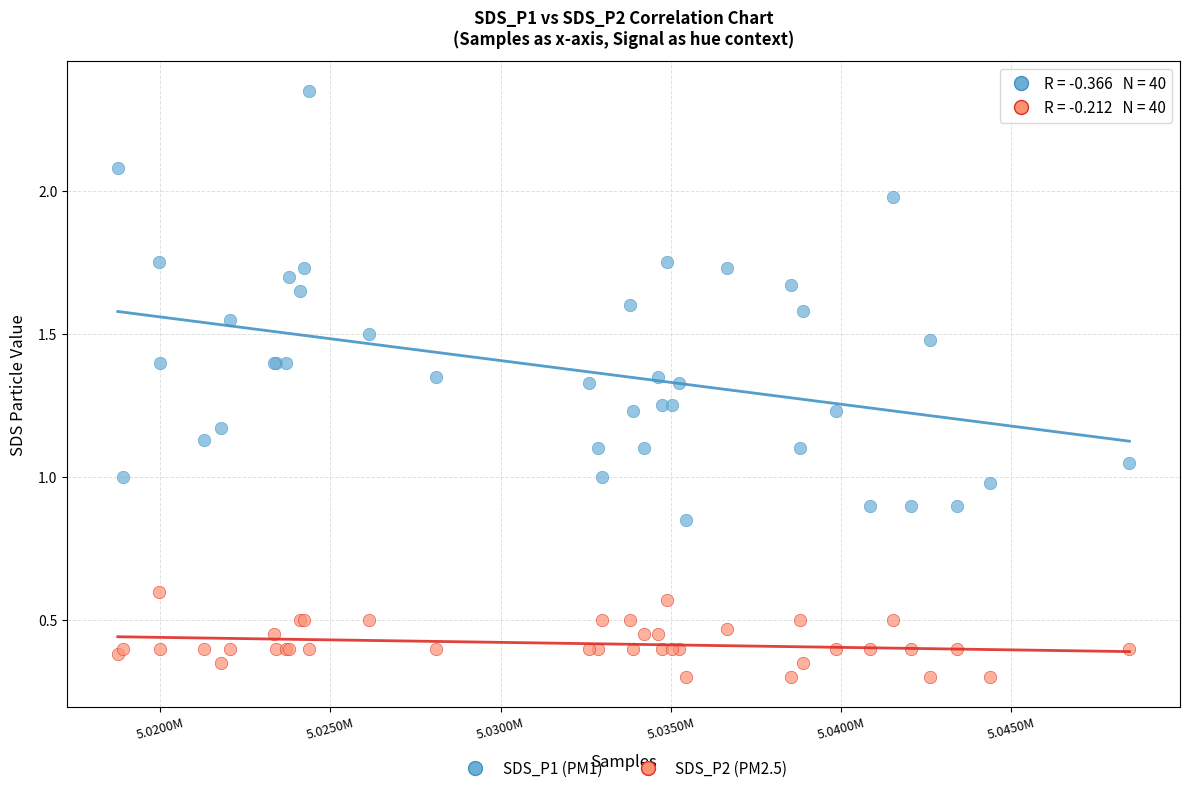

Which series reaches the minimum Y coordinate?

SDS_P2 (PM2.5)